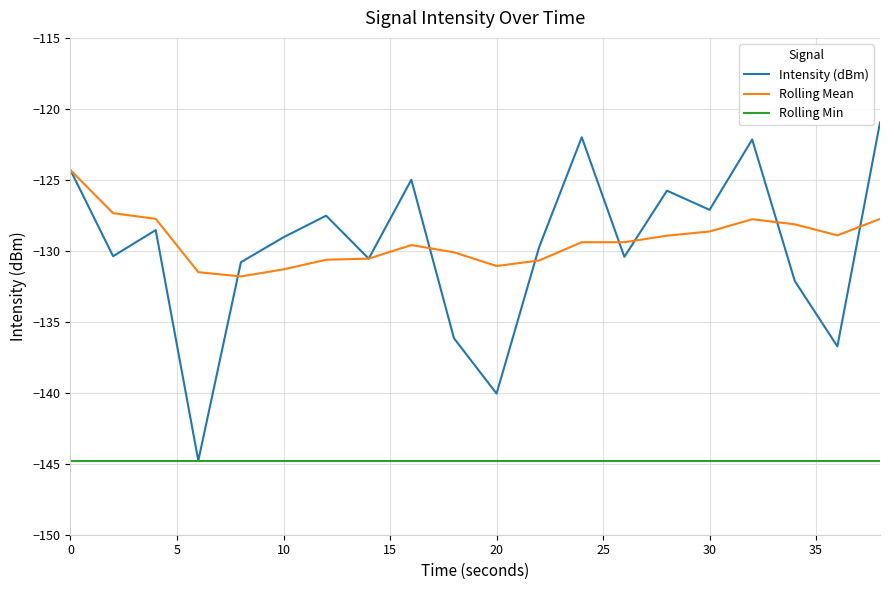

True or false: Rolling Min and Rolling Mean cross at least once.

False